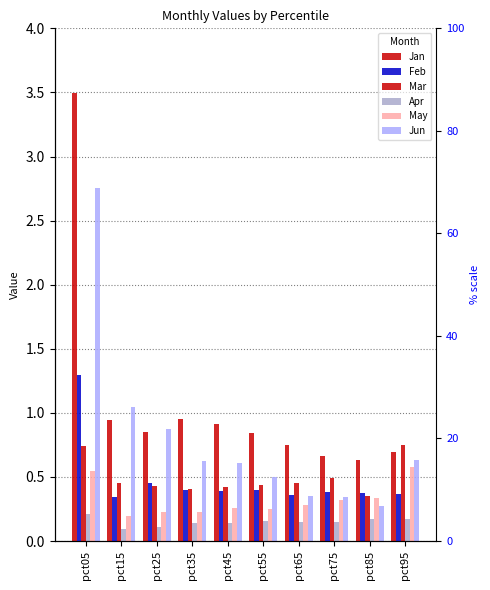

True or false: Apr has a value of 0.0 at pct95.

False